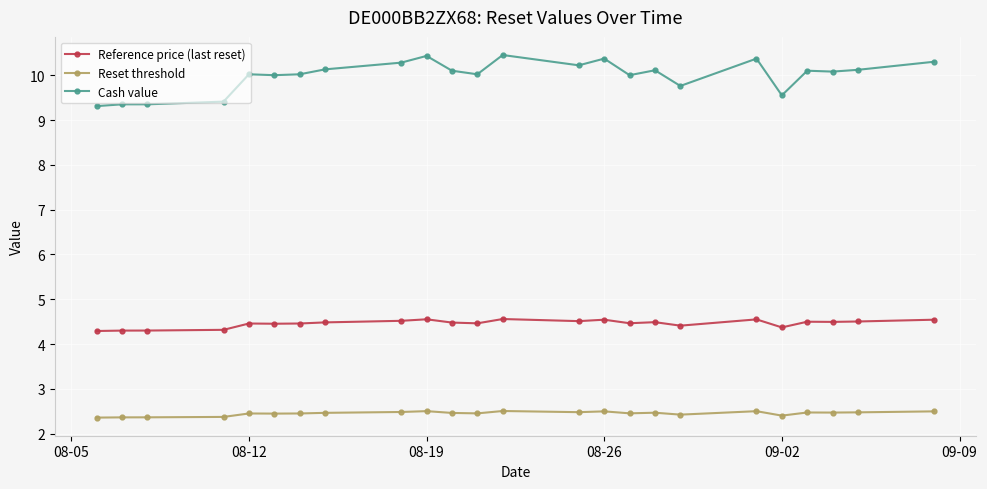

Which series has the widest spread of values?

Cash value